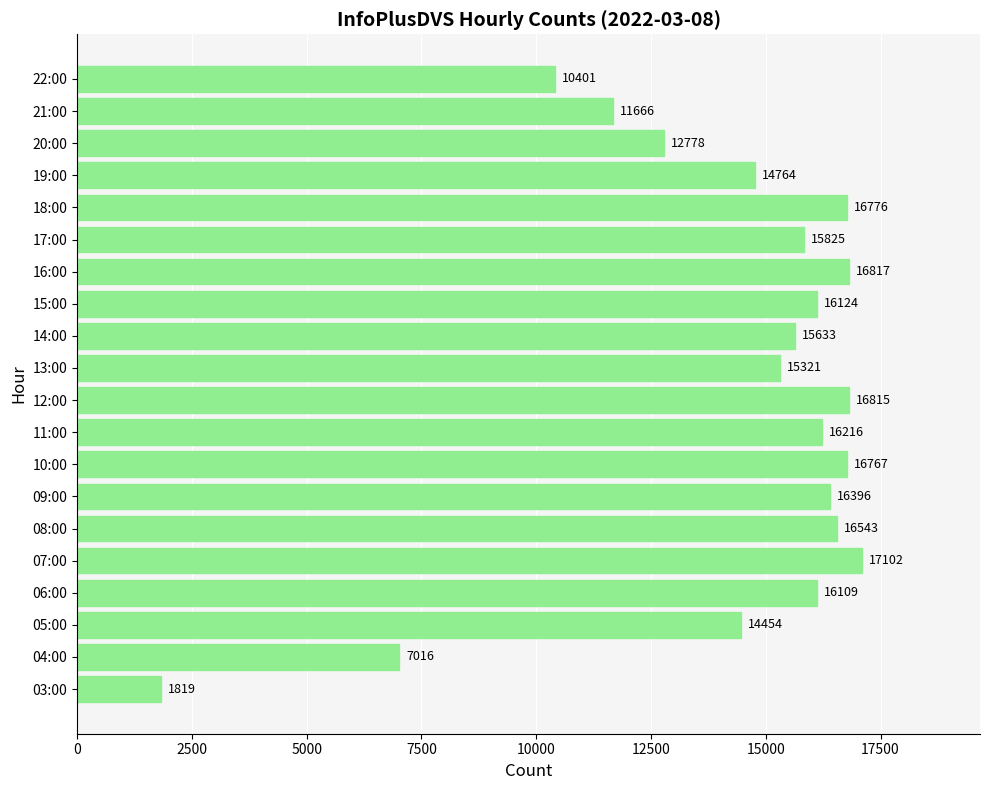

Reading bottom to top, transcribe all the data shown in this chart.

1819	7016	14454	16109	17102	16543	16396	16767	16216	16815	15321	15633	16124	16817	15825	16776	14764	12778	11666	10401